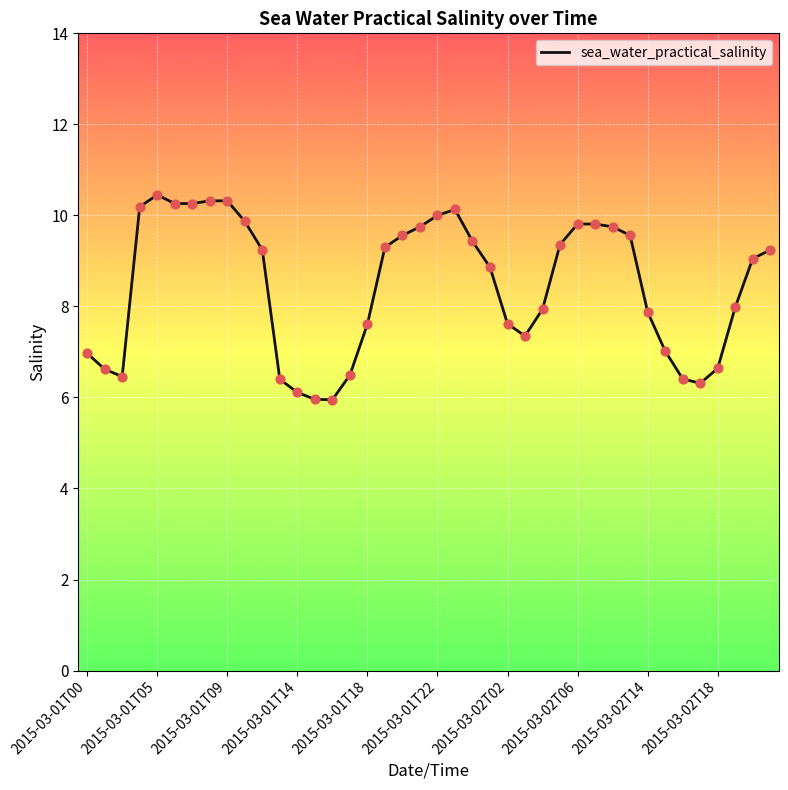

What is the difference between the maximum and minimum values?

4.5